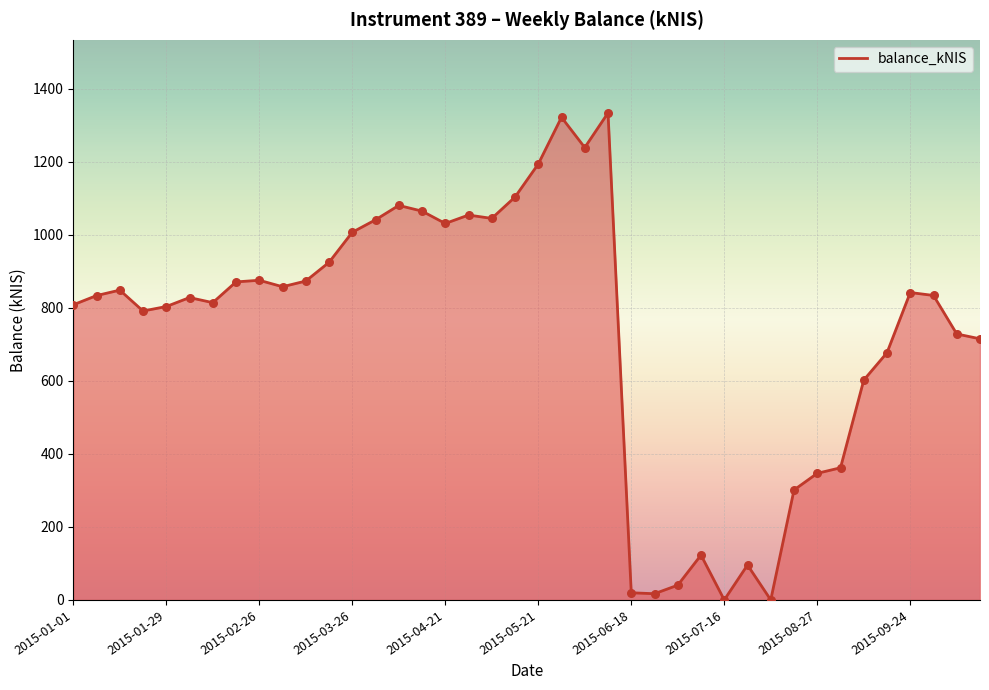

What is the difference between the maximum and minimum values?

1333.5